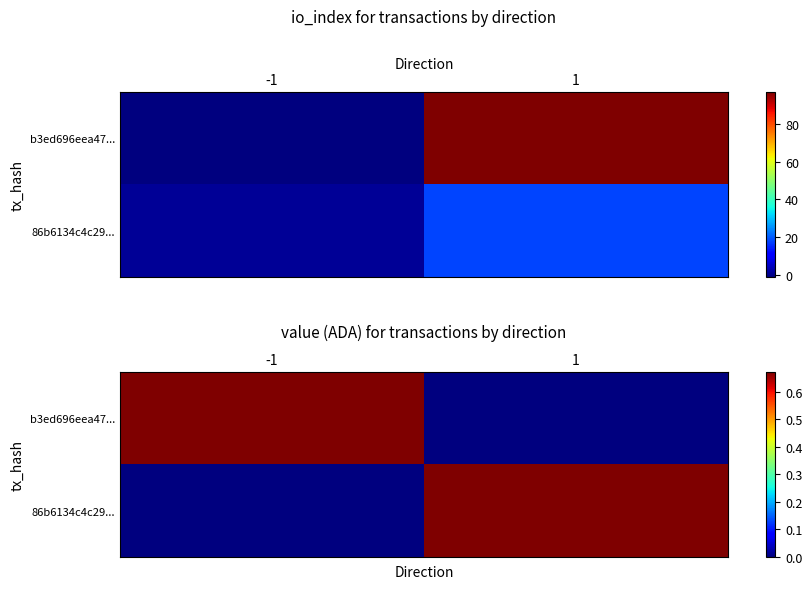

Which series has the largest total across all categories?

b3ed696eea47...